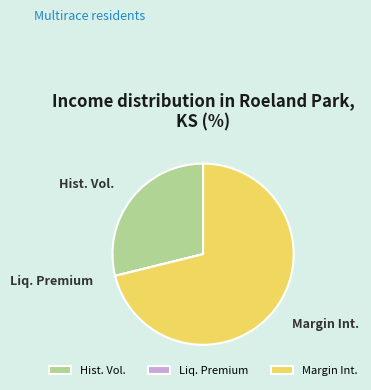

What is the largest slice in the pie chart?

Margin Int.